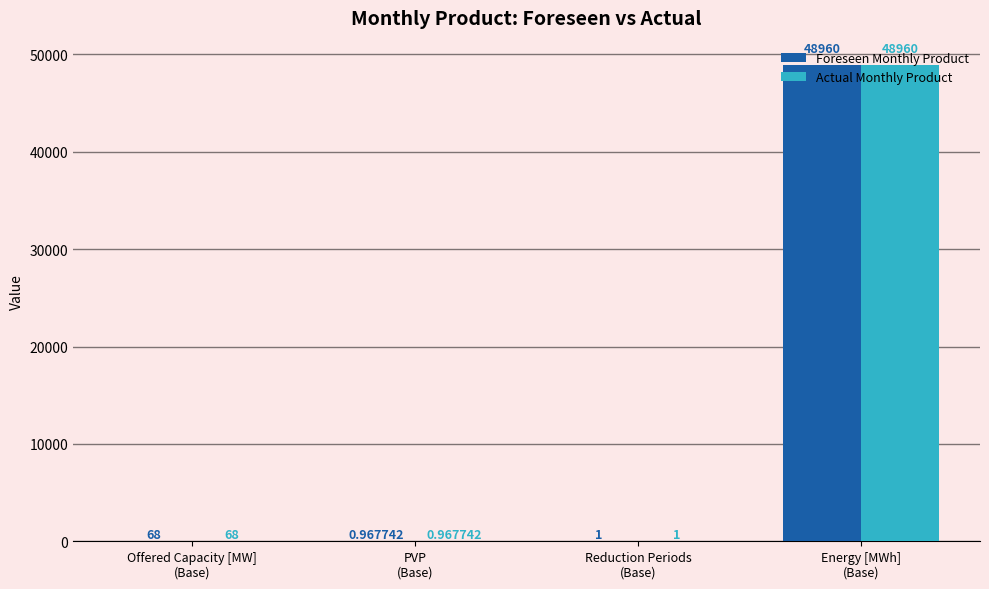

What is the sum of the Foreseen Monthly Product values at Offered Capacity [MW]
(Base) and Energy [MWh]
(Base)?

49028.0